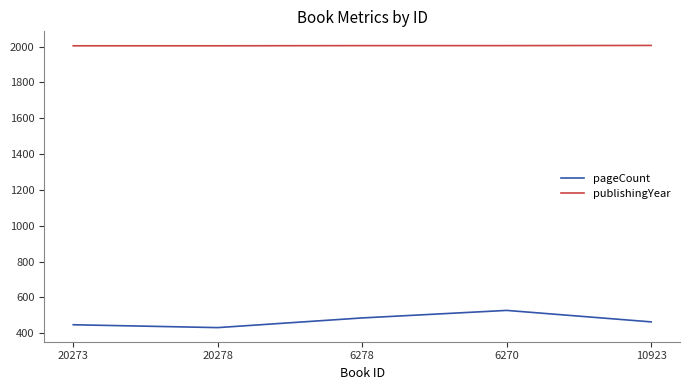

At which category is the sum across all series the highest?

6270